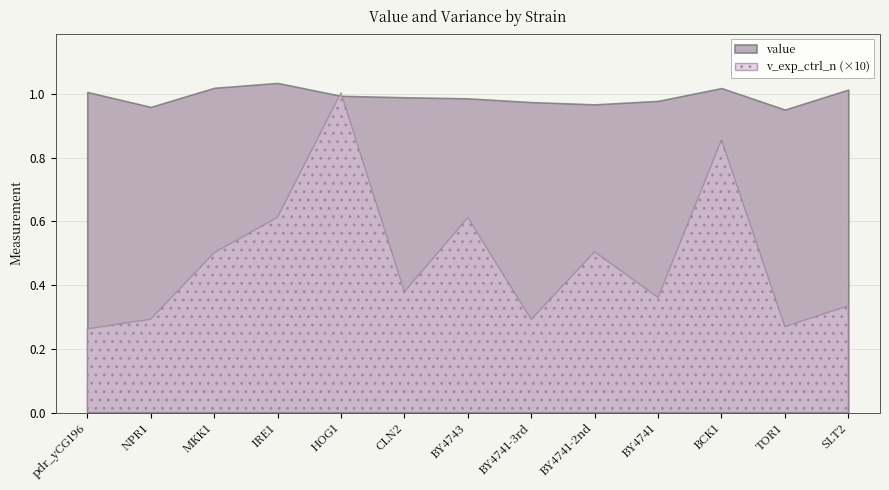

True or false: v_exp_ctrl_n and value cross at least once.

False